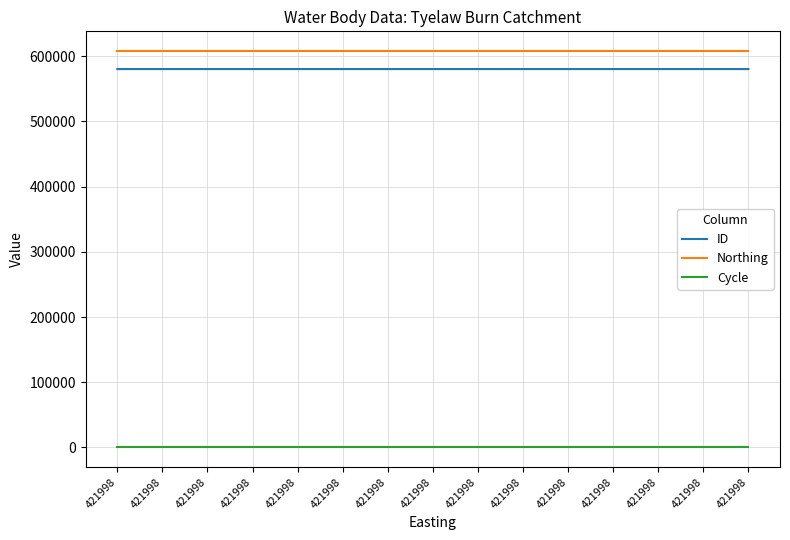

What is the difference between the highest and lowest values at 421998?

607887